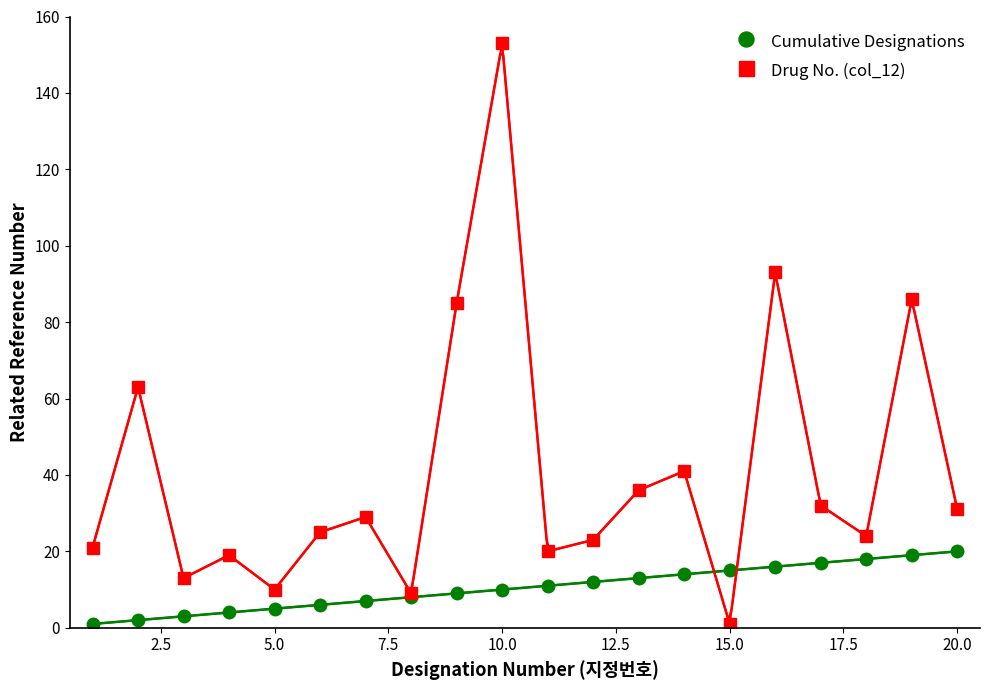

Reading left to right, what are all the values shown in this chart?

Cumulative Designations: 1	2	3	4	5	6	7	8	9	10	11	12	13	14	15	16	17	18	19	20
Drug No. (col_12): 21	63	13	19	10	25	29	9	85	153	20	23	36	41	1	93	32	24	86	31